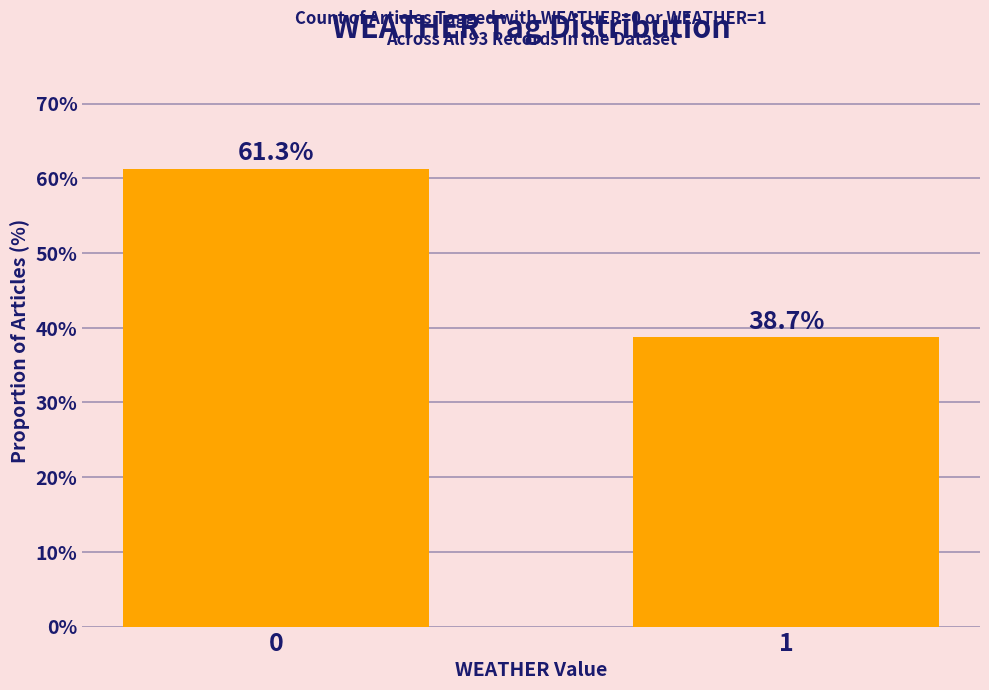

Reading left to right, extract all data points from this chart.

0=61.3	1=38.7